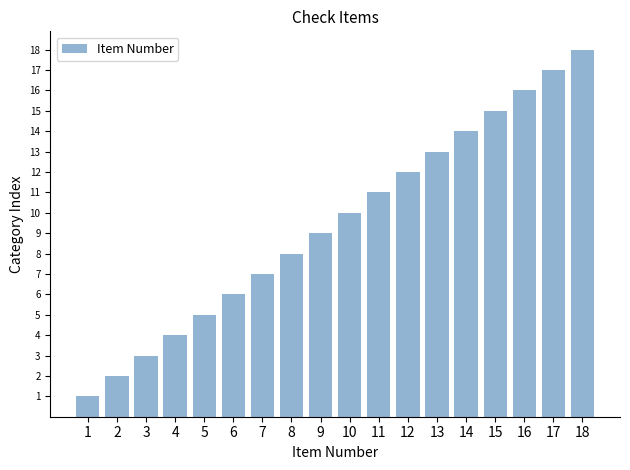

How many distinct data groups are displayed?

1